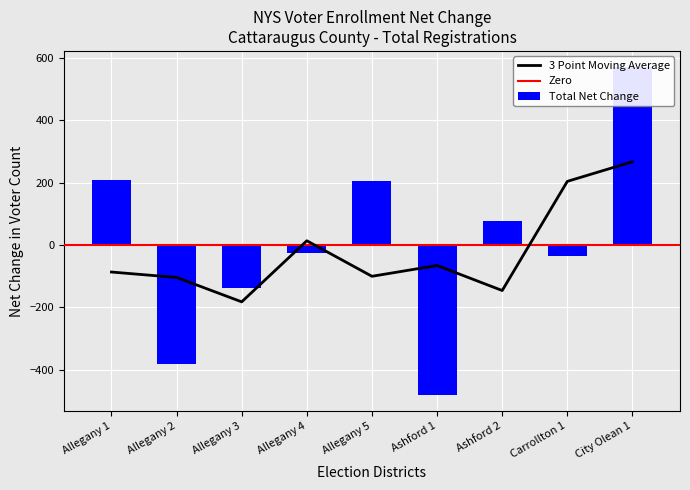

What is the label of the 8th bar from the left?

Carrollton 1